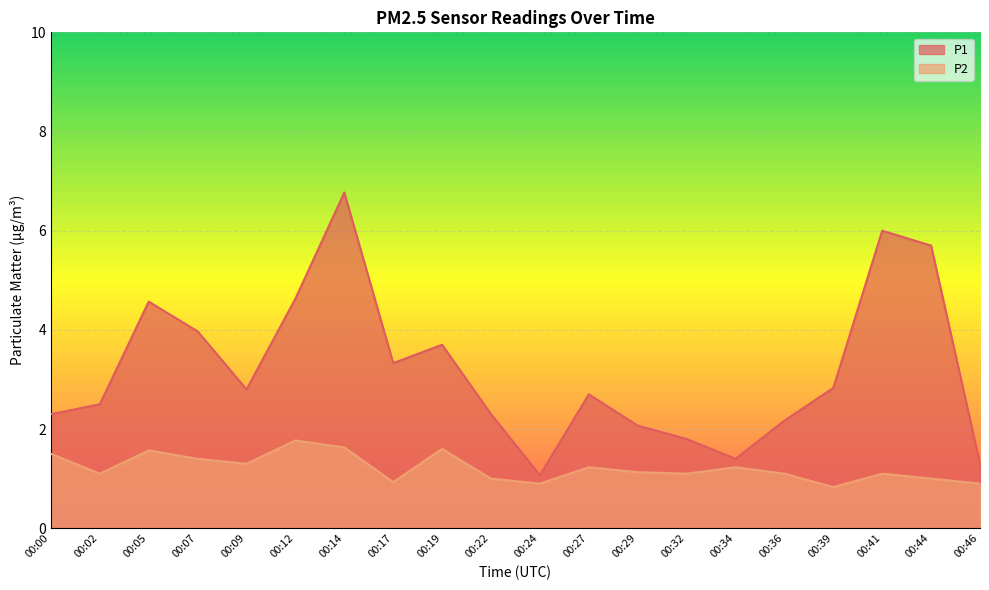

What is the sum of all P2 values?

24.3